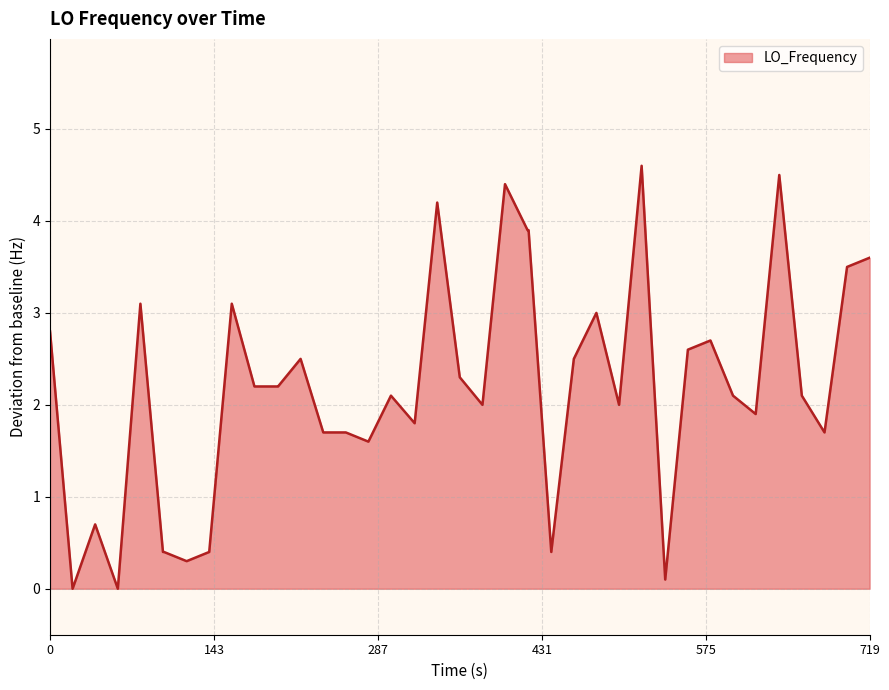

What is the greatest value displayed?

4.6